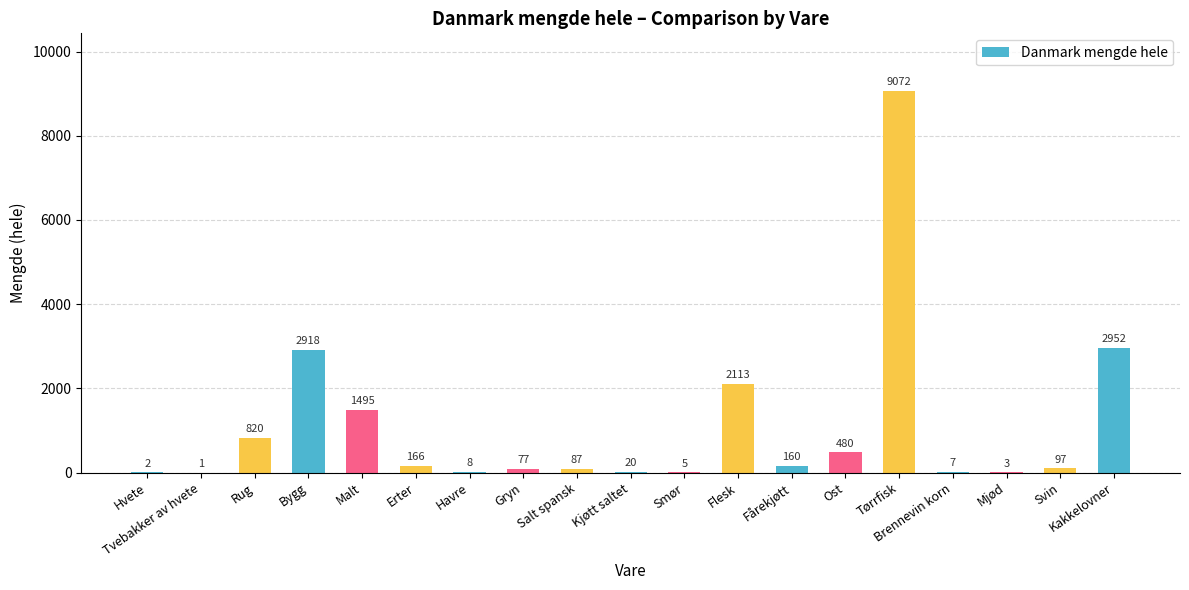

How many series are shown in this chart?

1